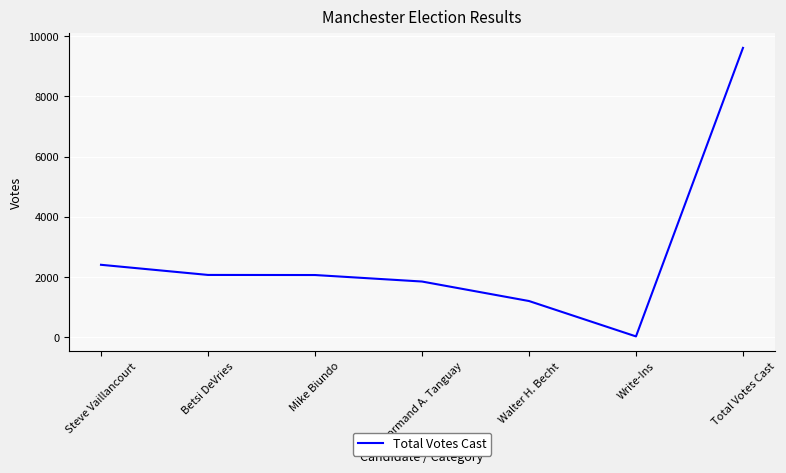

What is the average value?

2747